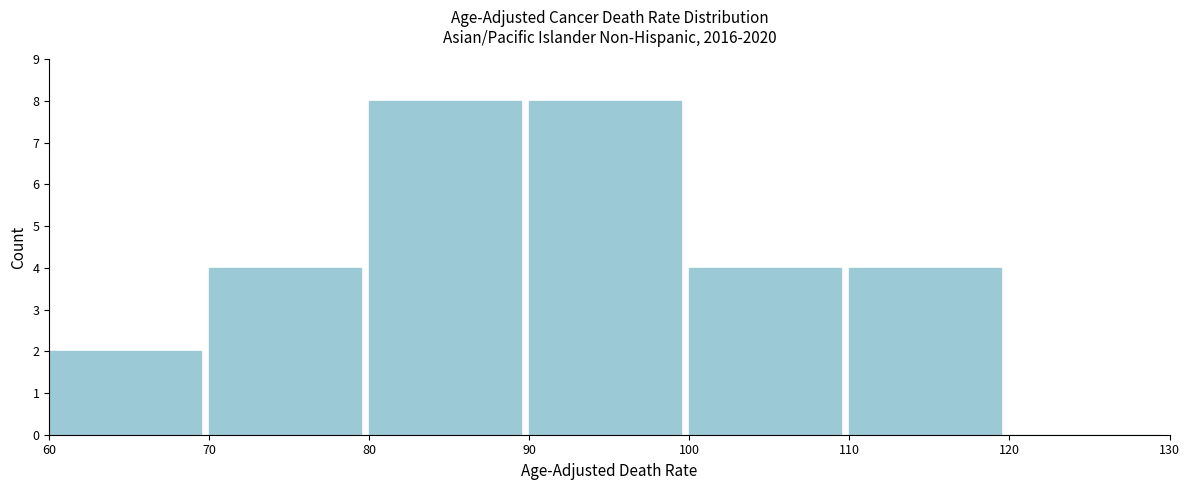

Reading left to right, transcribe this chart: for each bar, give the range it covers on the x-axis and its height. The values are not printed on the chart, so give them approximately, as read against the axis.

60 to 70: 2
70 to 80: 4
80 to 90: 8
90 to 100: 8
100 to 110: 4
110 to 120: 4
120 to 130: 0